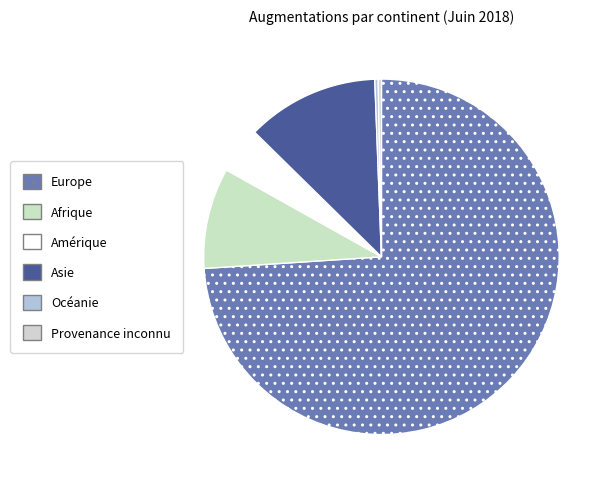

Is there a majority slice in this chart?

Yes